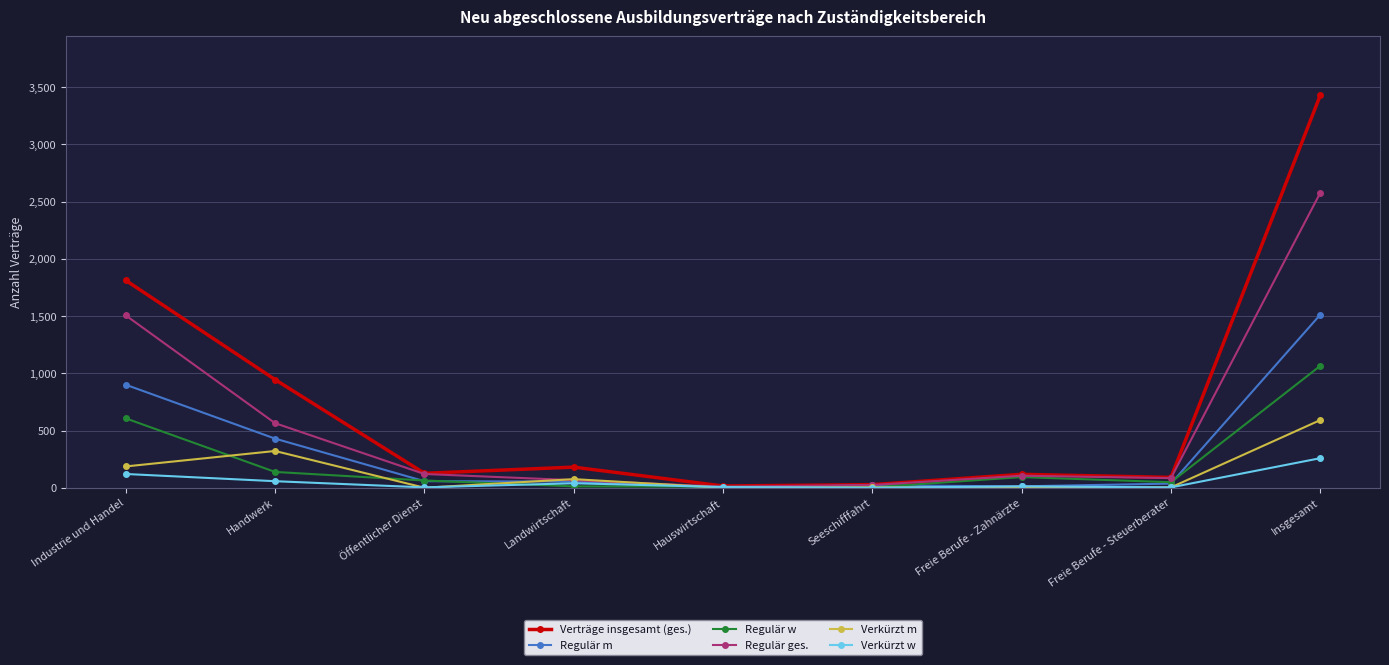

What is the sum of the Regulär w values at Öffentlicher Dienst and Industrie und Handel?

669